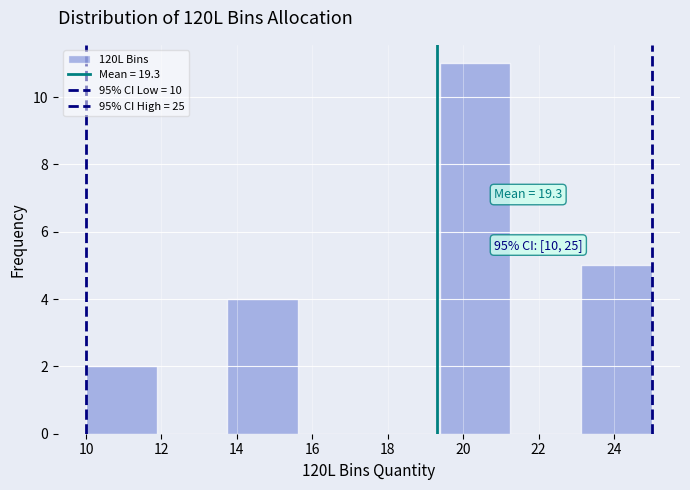

Over which range of the x-axis is the bar tallest?

19.4 to 21.2